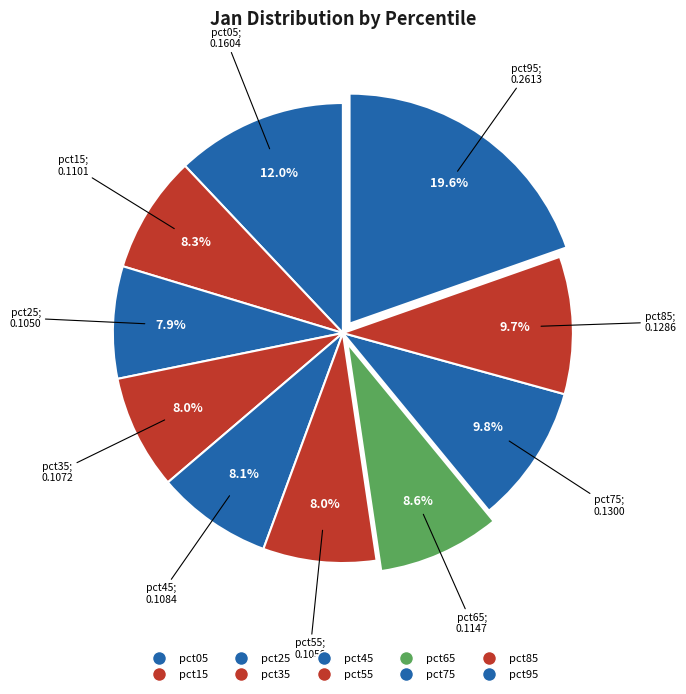

To the nearest percent, what is the difference between the largest and smallest slice percentages?

12%